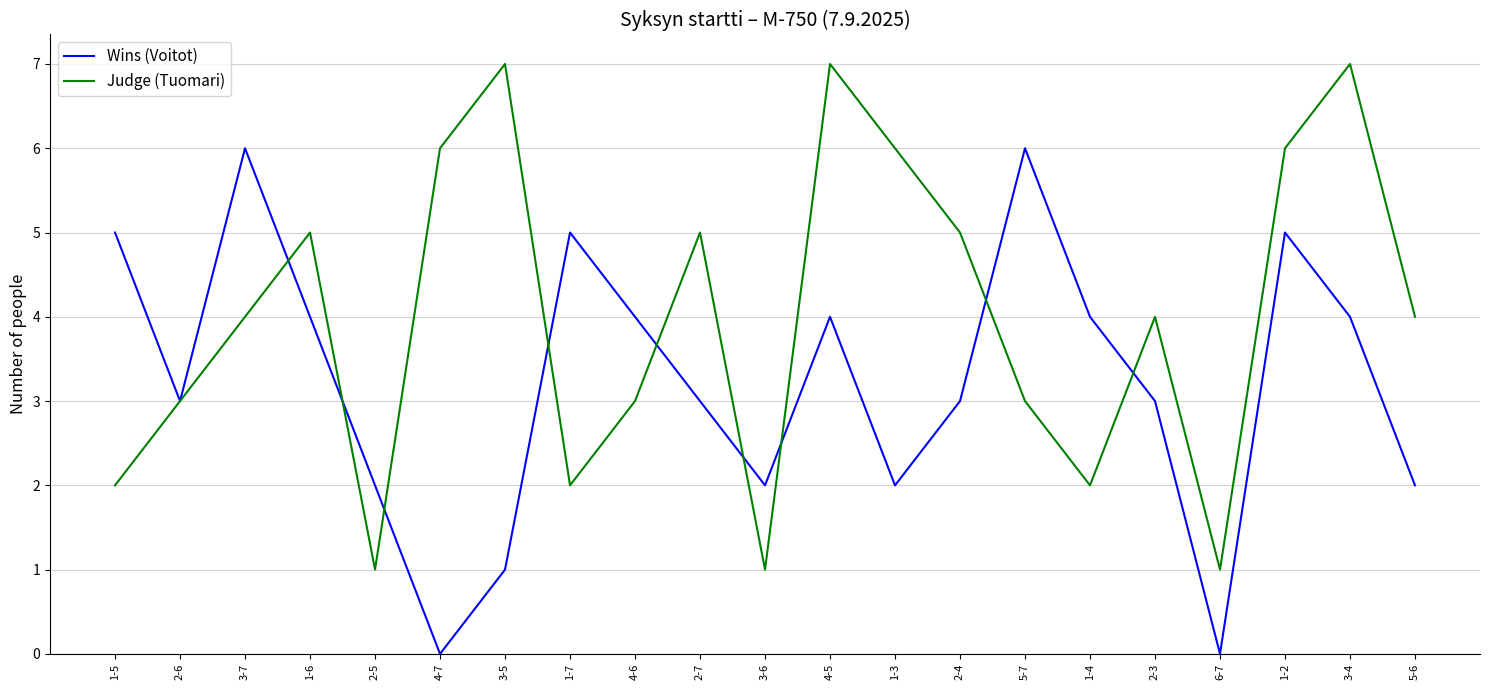

True or false: Wins (Voitot) and Judge (Tuomari) cross at least once.

True